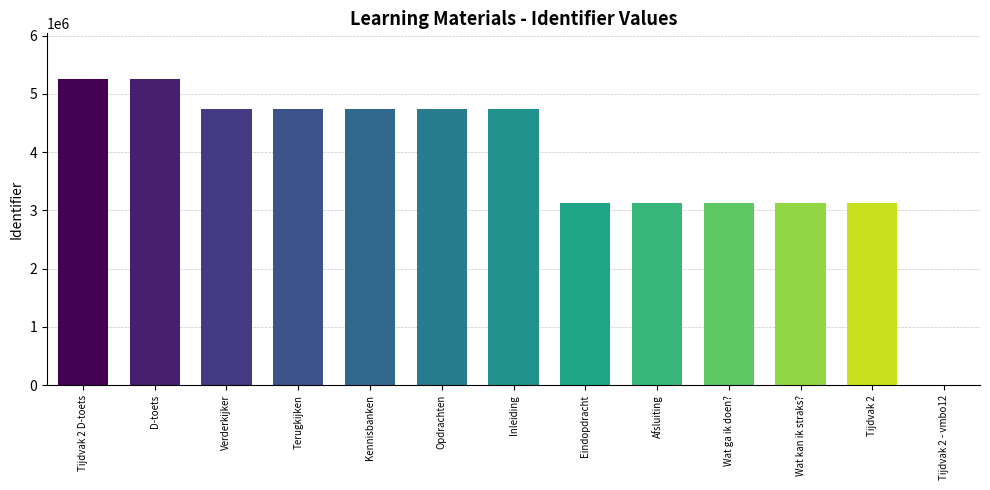

What is the maximum value shown in the chart?

5253862